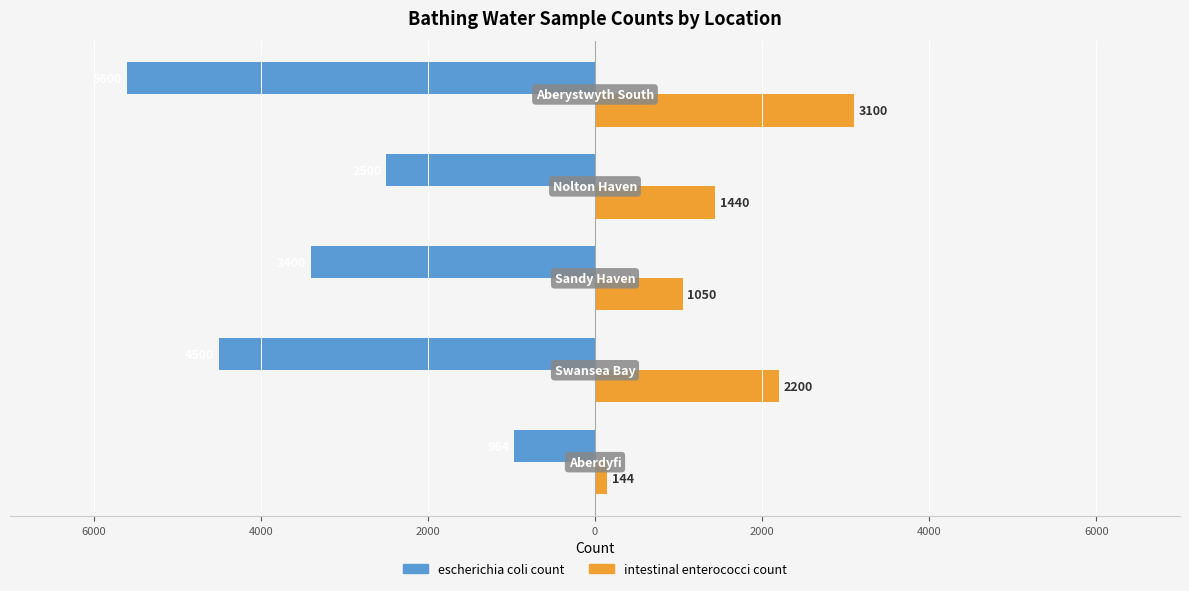

What are all the series names shown in the legend?

escherichia coli count, intestinal enterococci count